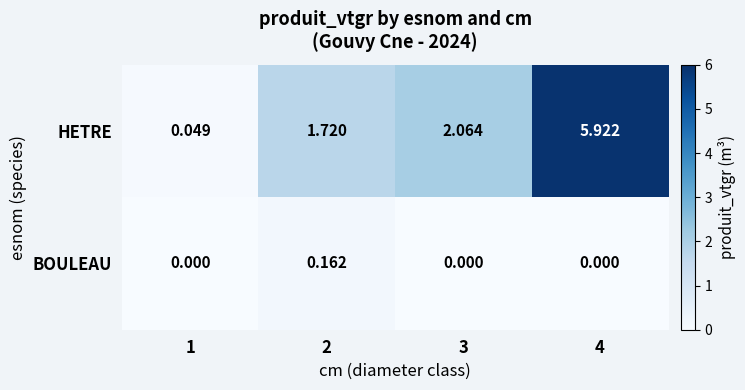

Which series changed the most between 1 and 3?

HETRE